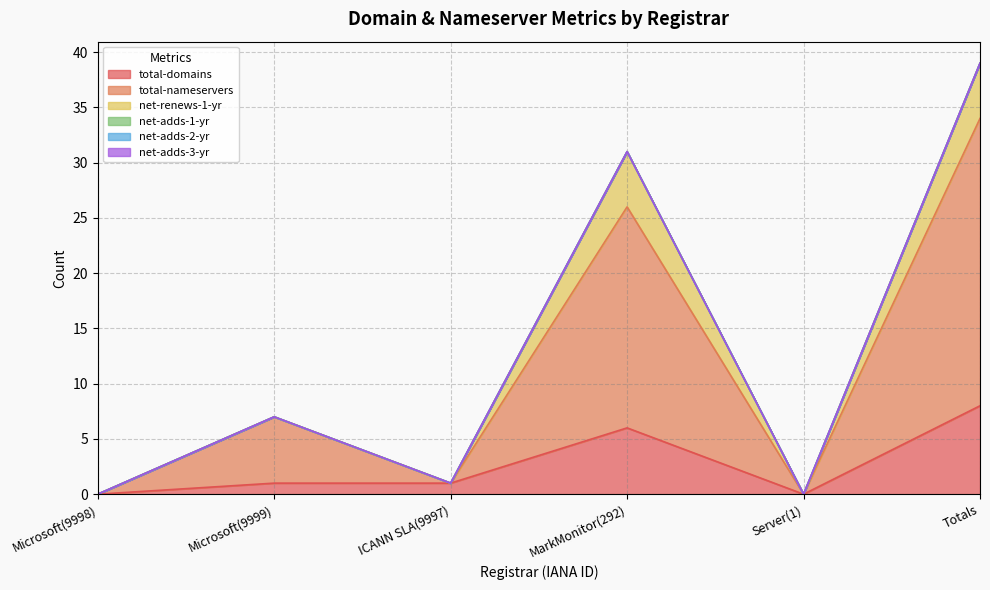

At which category is the sum across all series the highest?

Totals